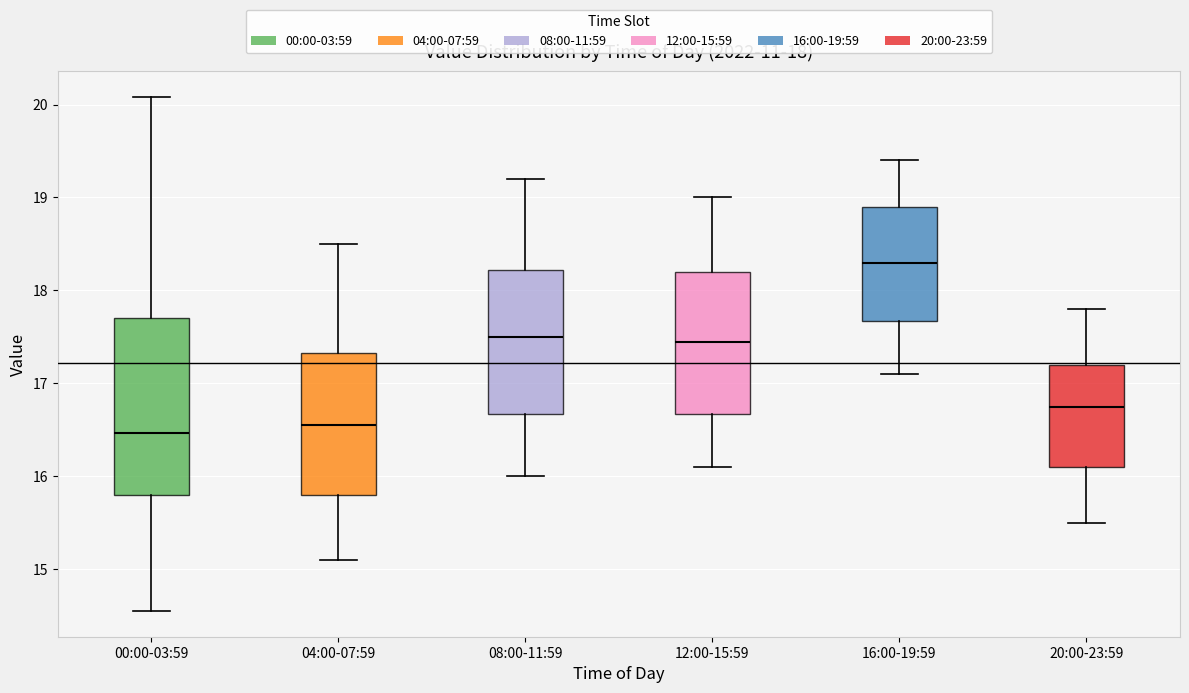

Which box is the tallest, from its lower edge to its upper edge?

00:00-03:59